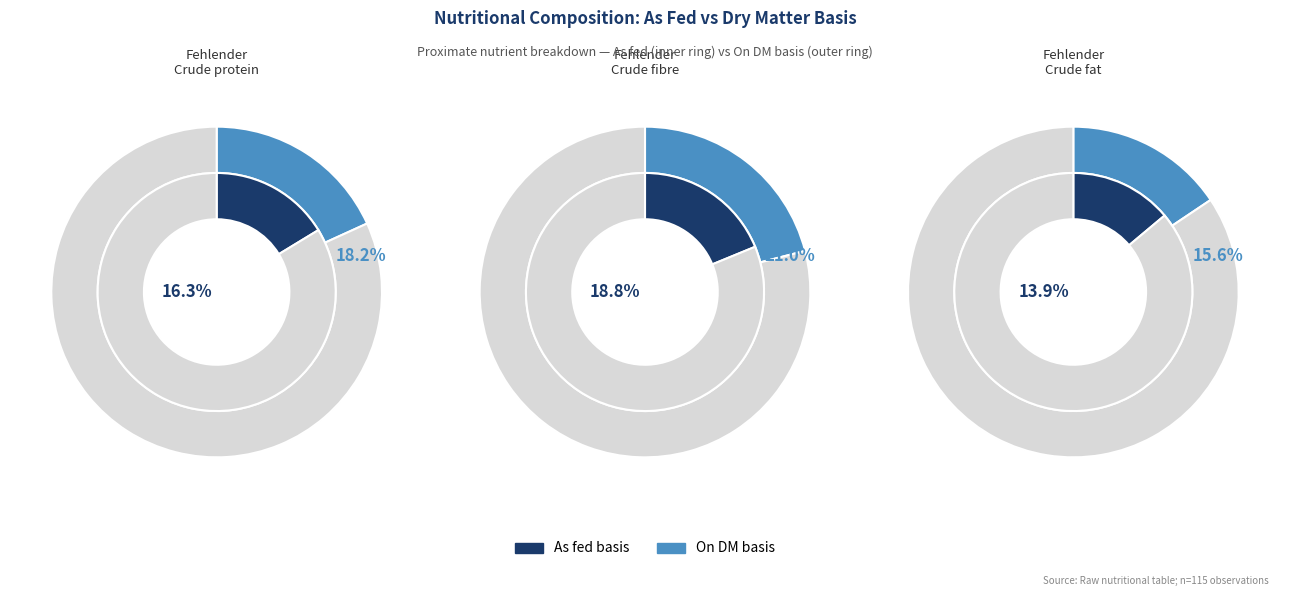

Count the number of slices in the pie.

6